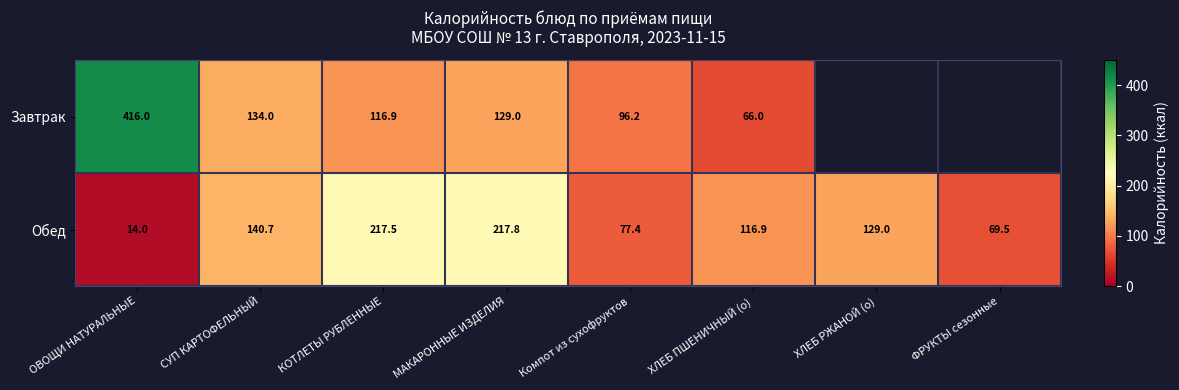

Which has a higher value, СУП КАРТОФЕЛЬНЫЙ or КОТЛЕТЫ РУБЛЕННЫЕ?

СУП КАРТОФЕЛЬНЫЙ